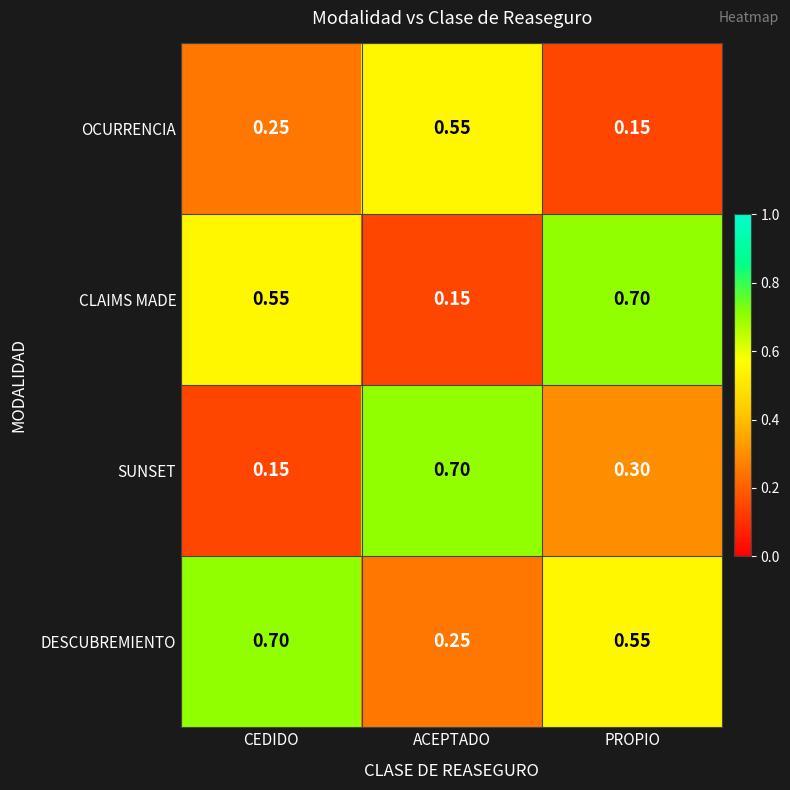

Which series has the largest total across all categories?

DESCUBREMIENTO